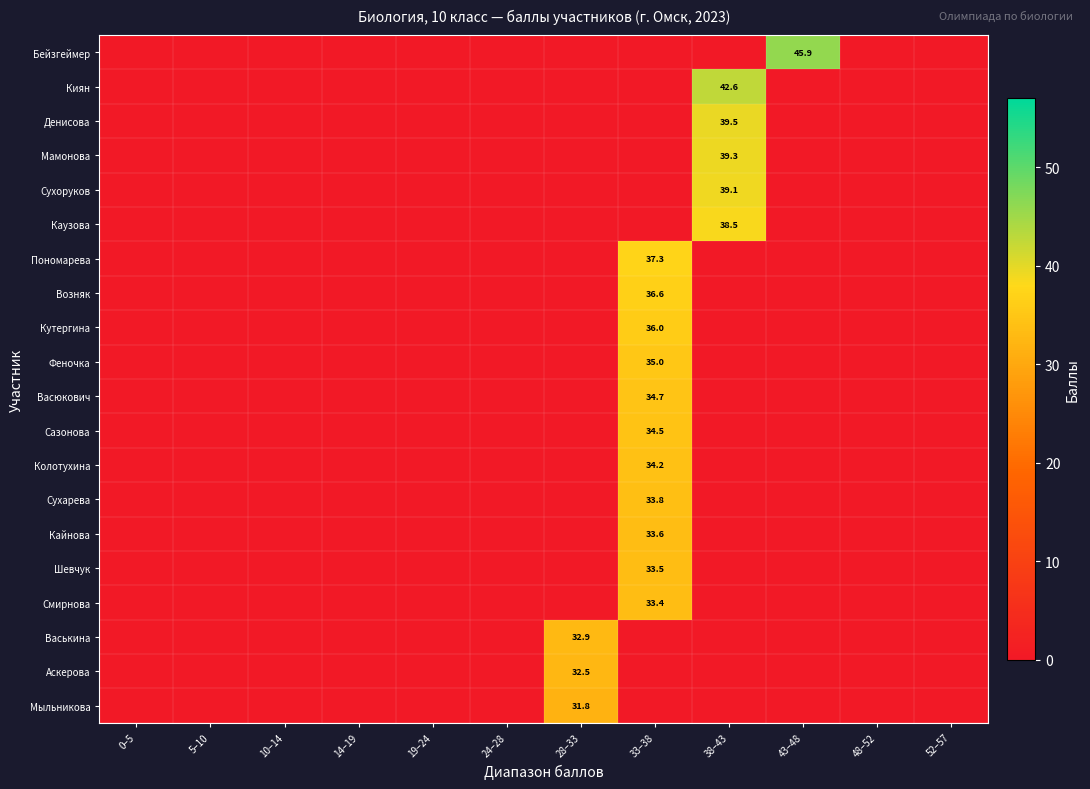

Which series has the largest total across all categories?

Бейзгеймер